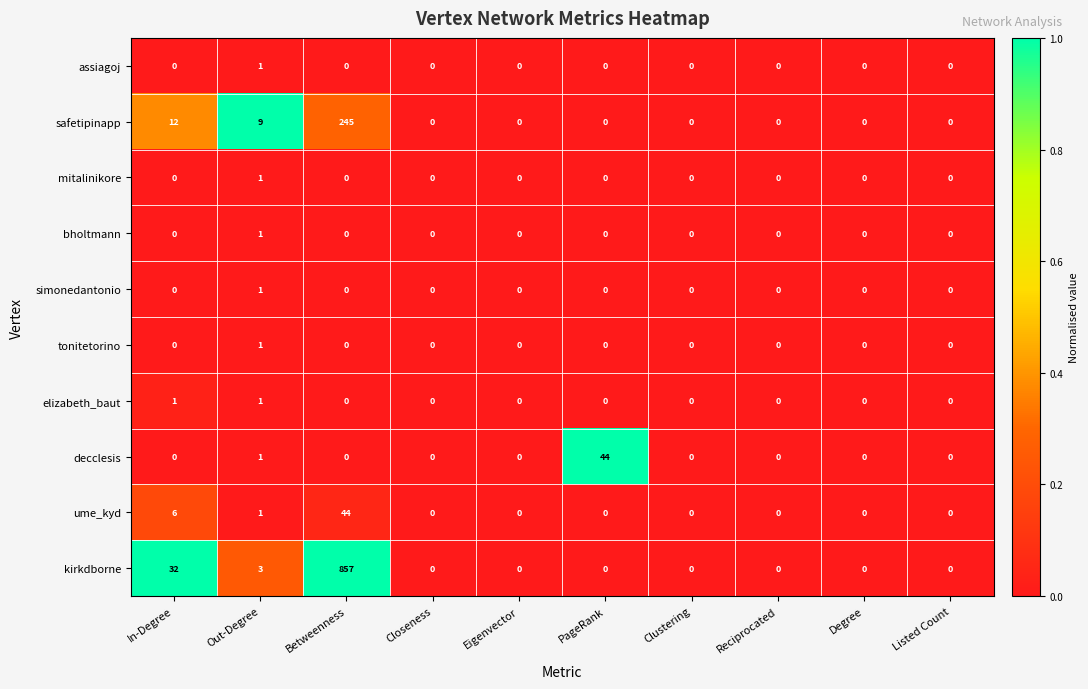

What is the greatest value displayed?

857